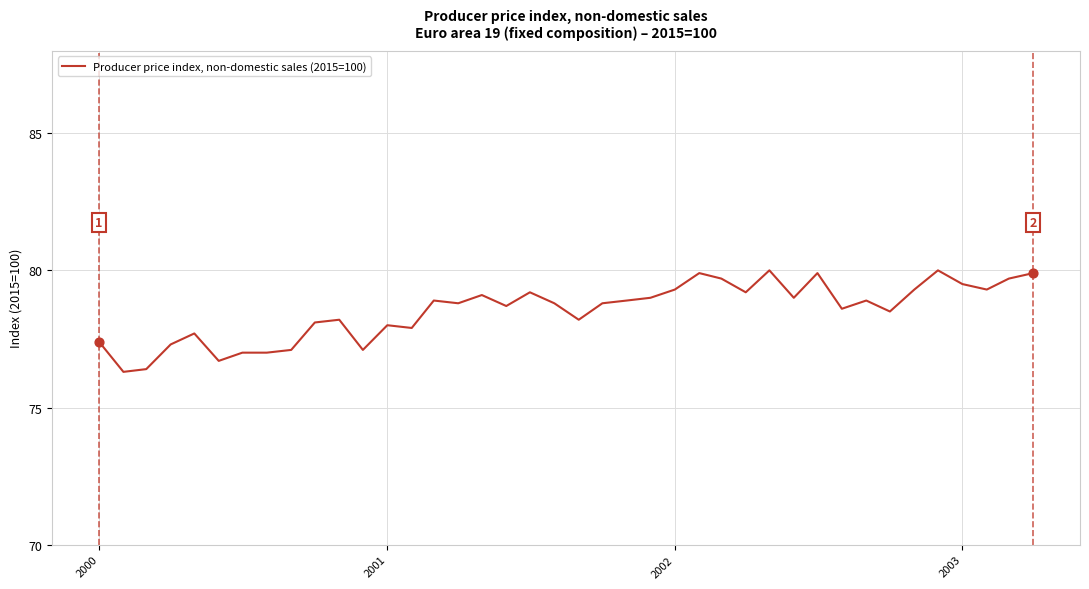

What is the difference between the maximum and minimum values?

3.7